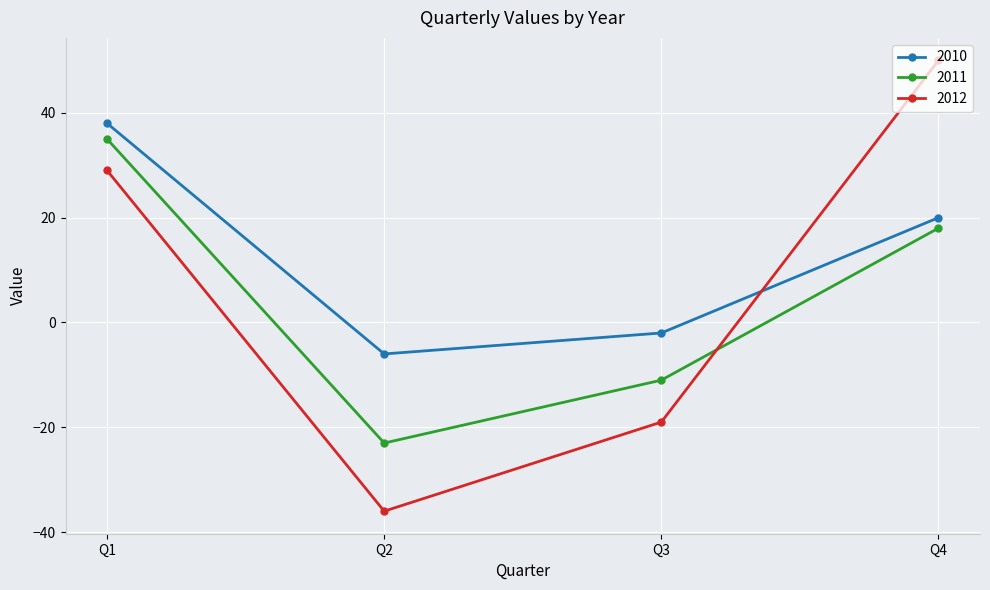

Does the chart have visible grid lines?

Yes